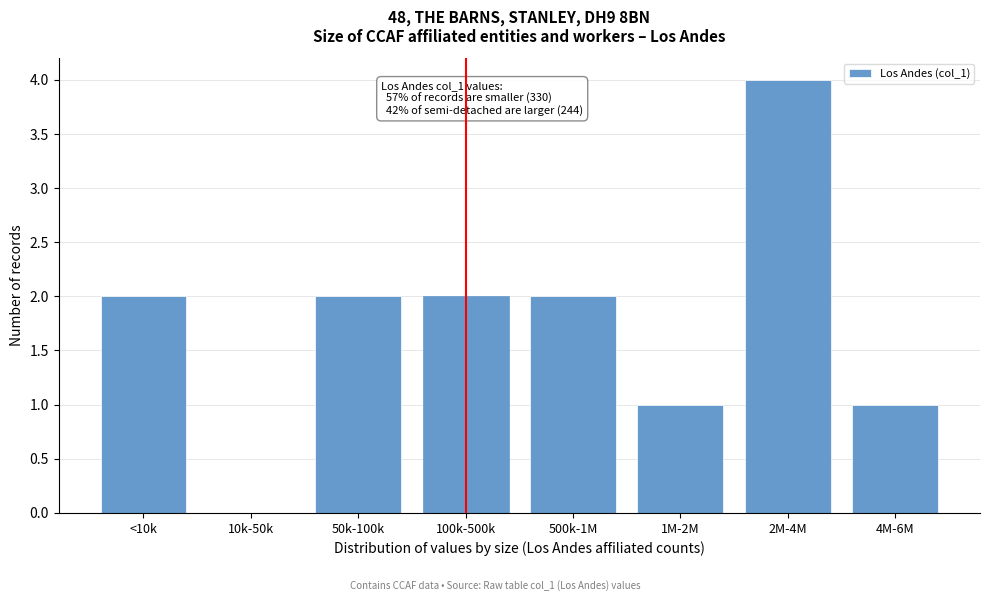

Reading right to left, extract all data points from this chart.

4M-6M=1	2M-4M=4	1M-2M=1	500k-1M=2	100k-500k=2	50k-100k=2	10k-50k=0	<10k=2